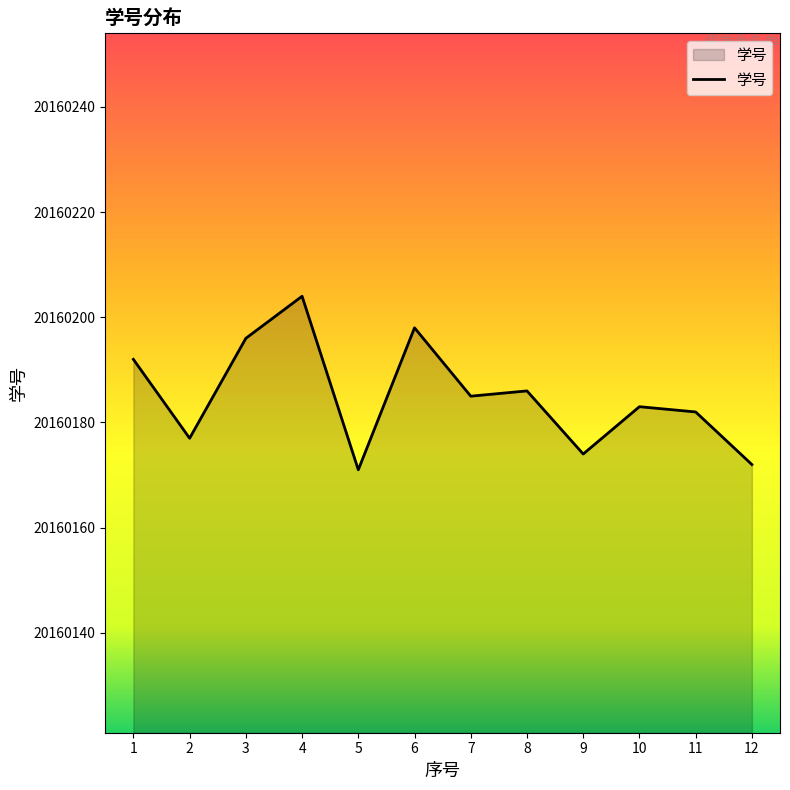

What is the minimum value shown in the chart?

20160171